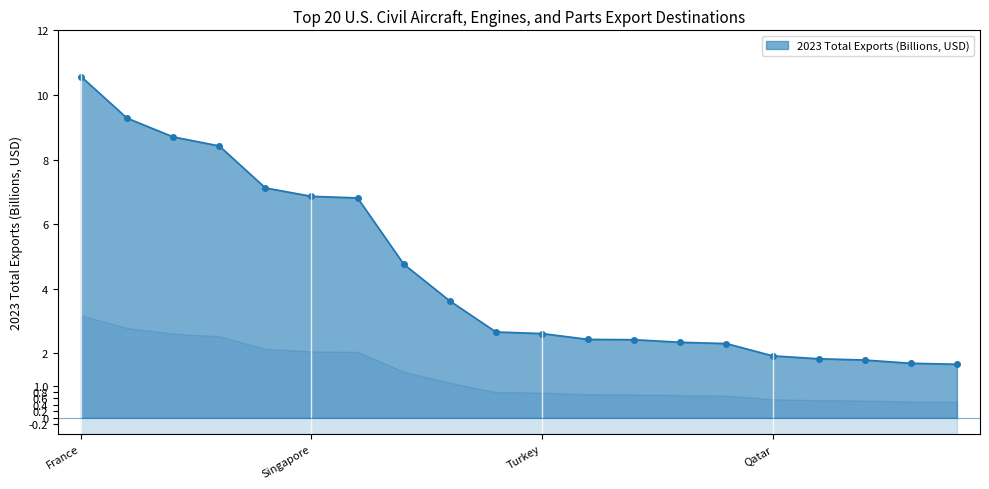

List the labels in order of value, largest first.

France, Germany, Canada, United Kingdom, Brazil, Singapore, China, Mexico, Japan, United Arab Emirates, Turkey, Taiwan, Ireland, Korea, India, Qatar, Australia, Malaysia, Poland, Netherlands